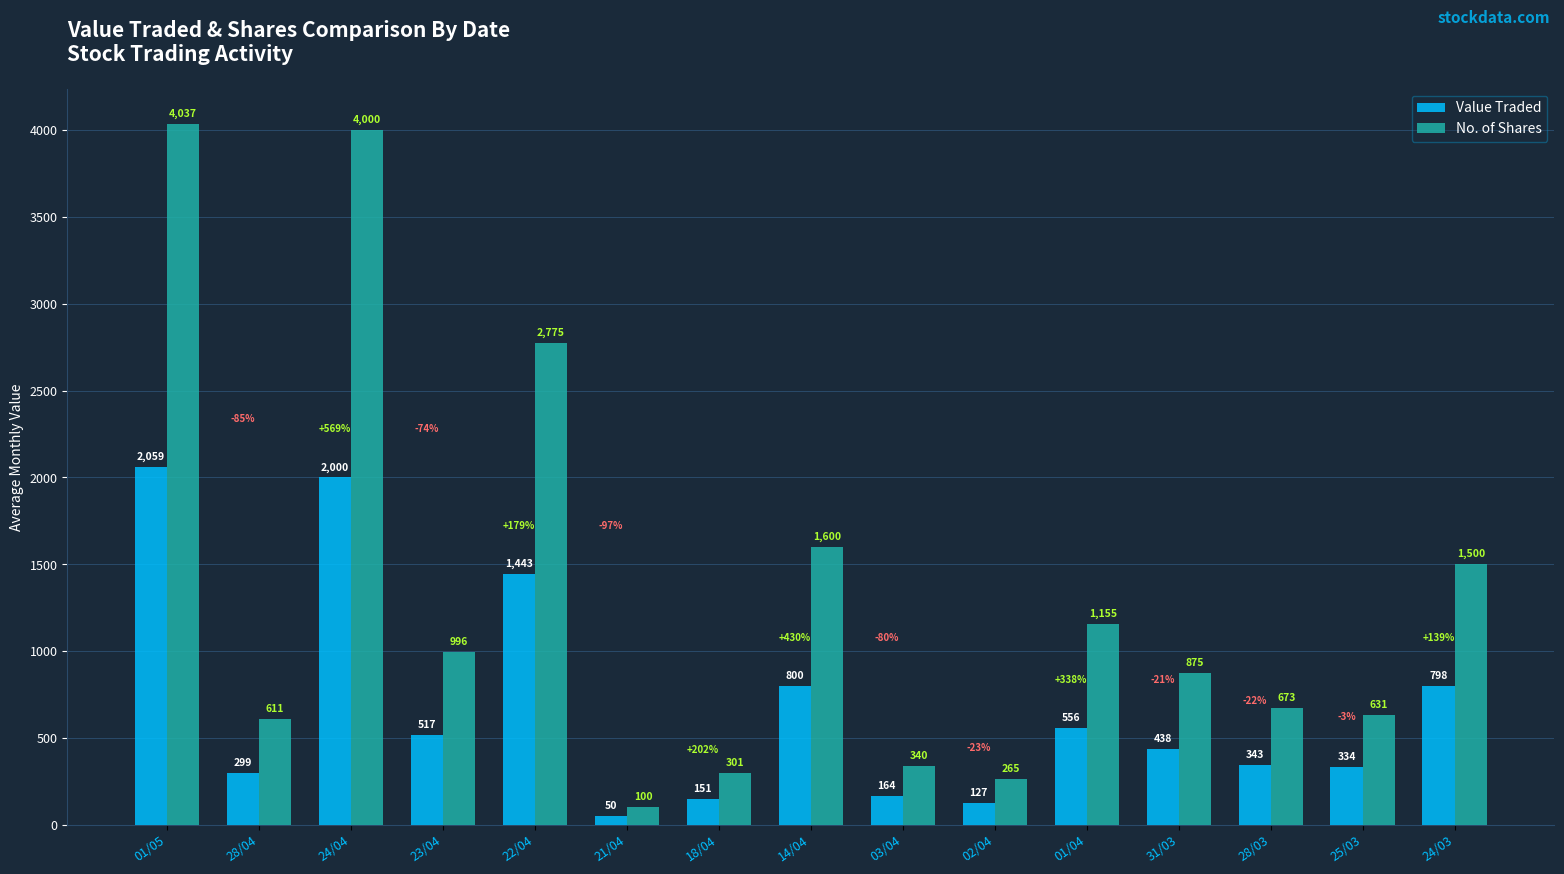

At how many categories does at least one series exceed 350?

11